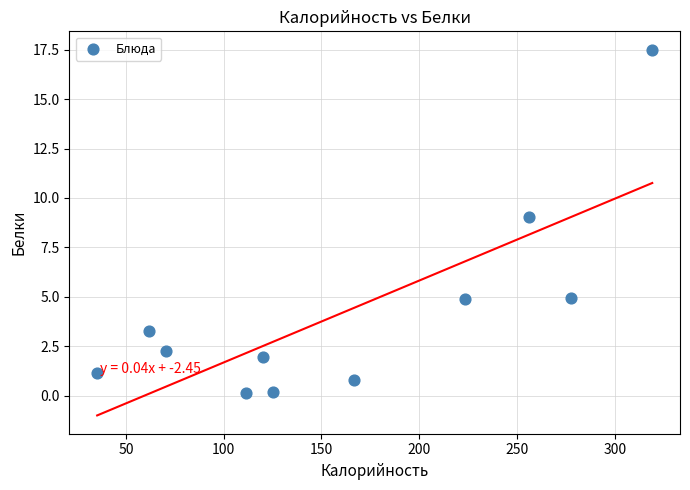

What Y value in the scatter plot is closest to 8?

9.1